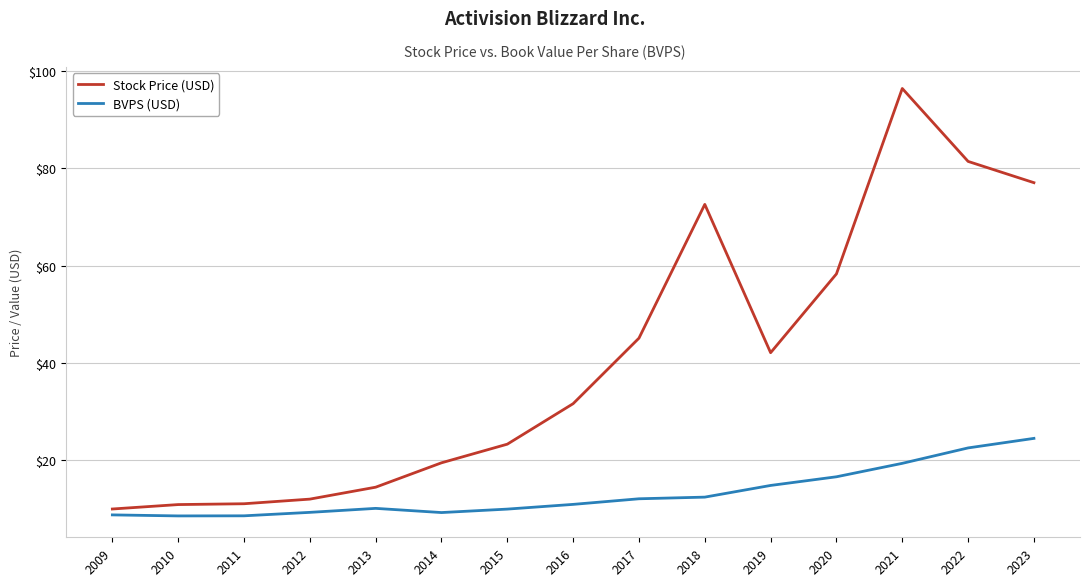

What are all the series names shown in the legend?

Stock Price (USD), BVPS (USD)